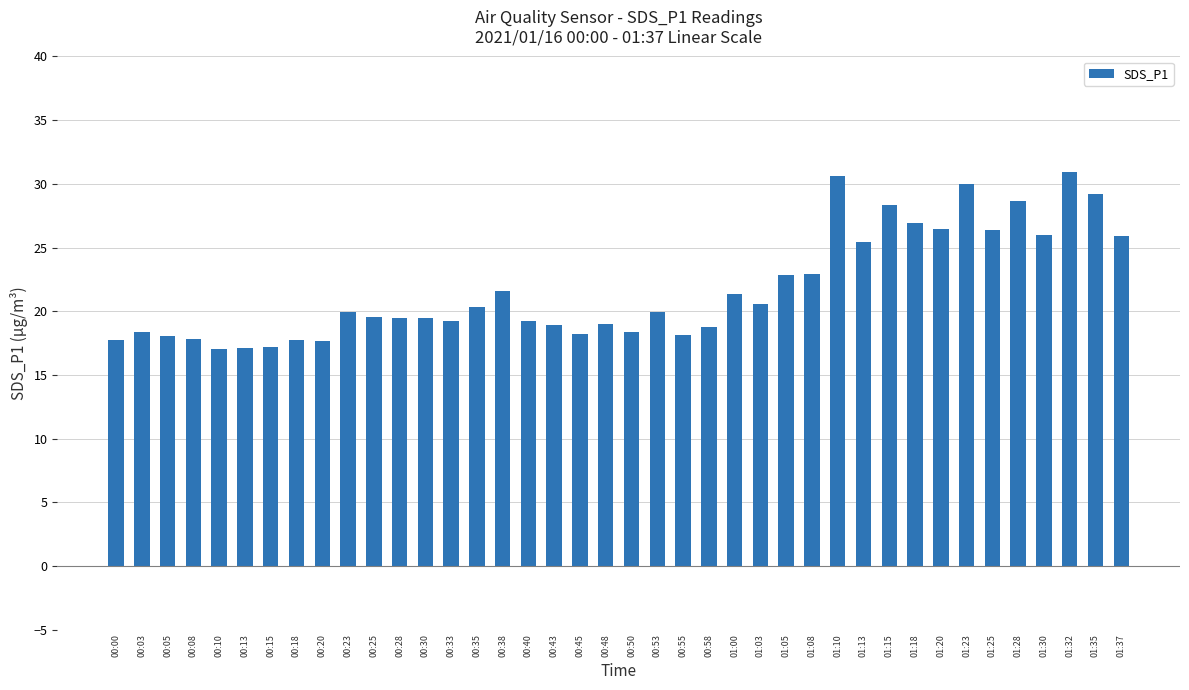

What is the value of the 30th bar from the left?

25.4